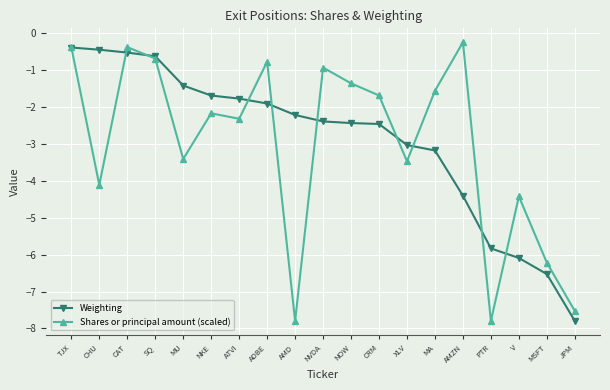

What is the lowest value of the Weighting series?

-7.8